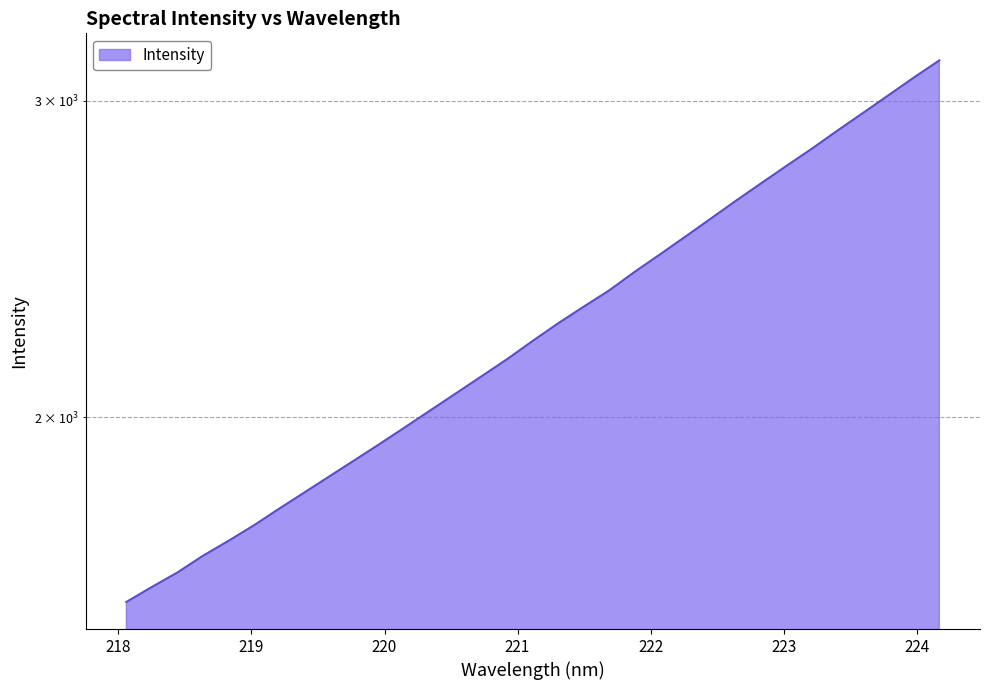

How many lines are shown in the chart?

1